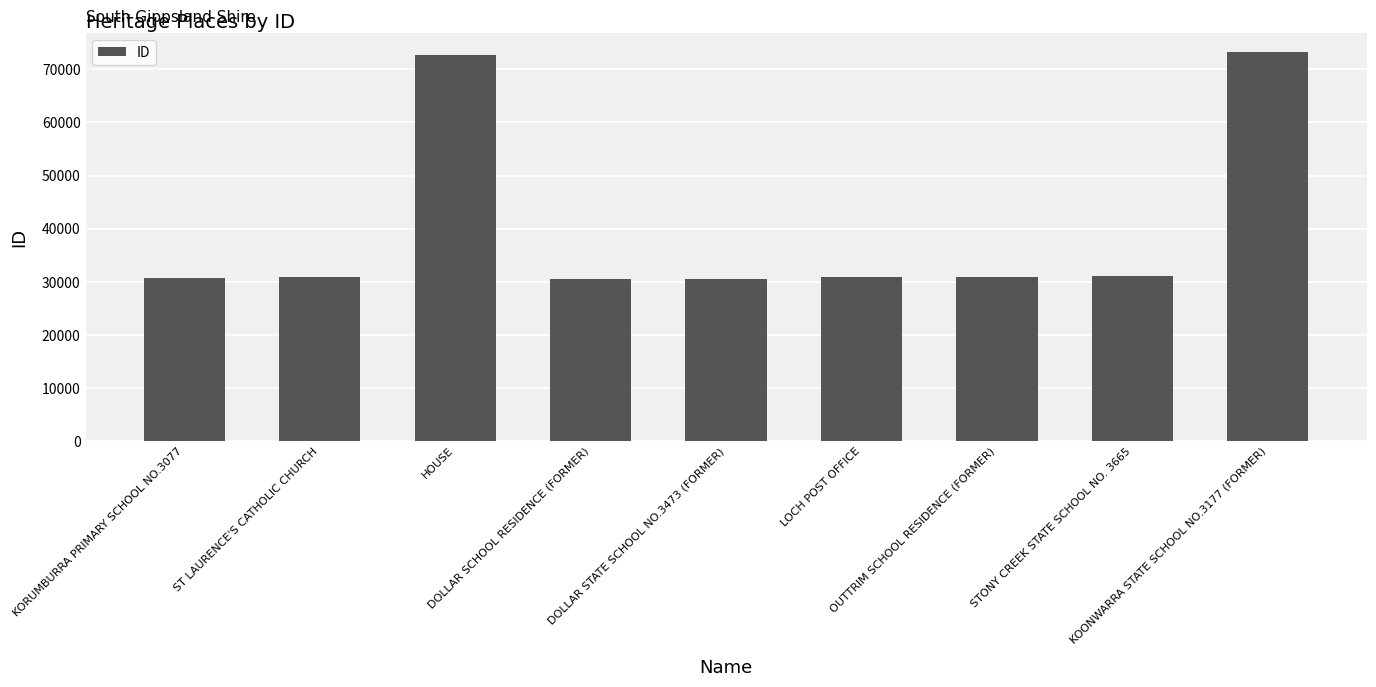

What is the smallest value displayed?

30566